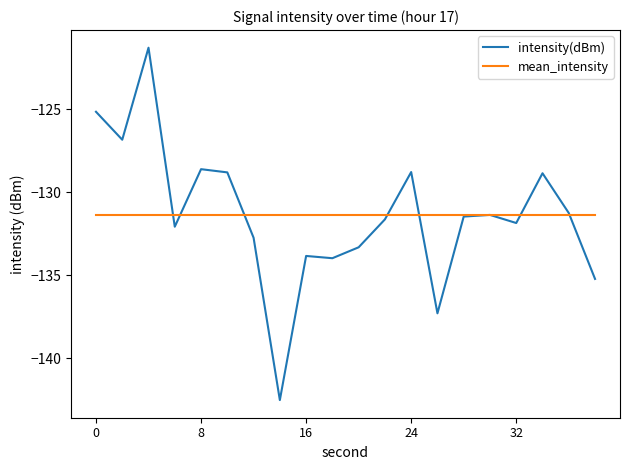

What is the minimum value shown in the chart?

-142.5